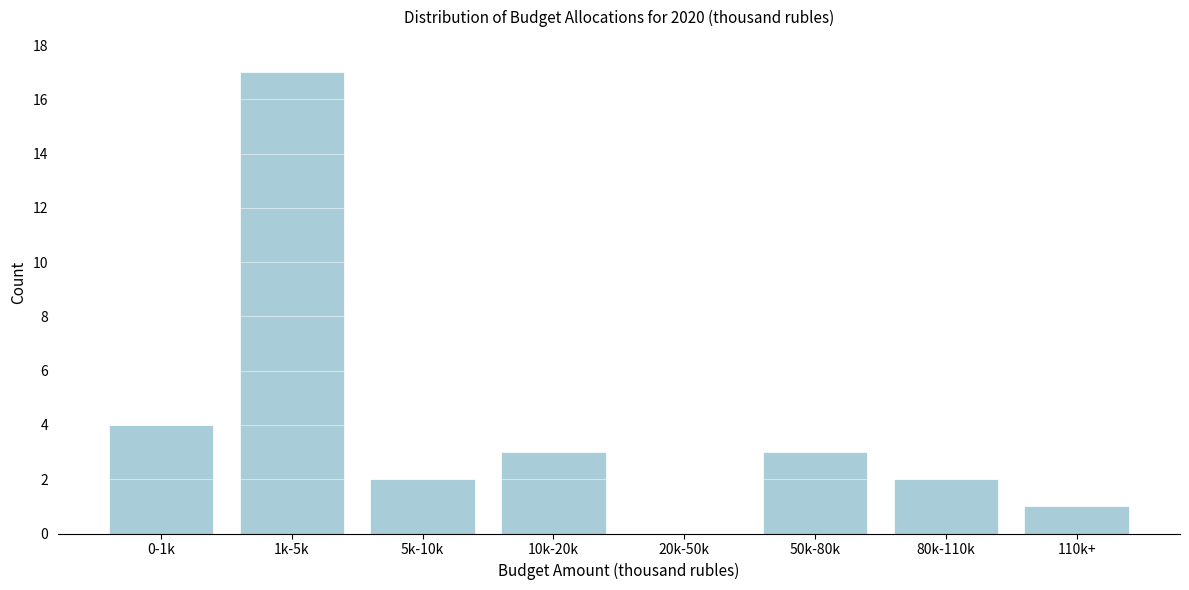

Reading right to left, what are all the values shown in this chart?

110k+=1	80k-110k=2	50k-80k=3	20k-50k=0	10k-20k=3	5k-10k=2	1k-5k=17	0-1k=4